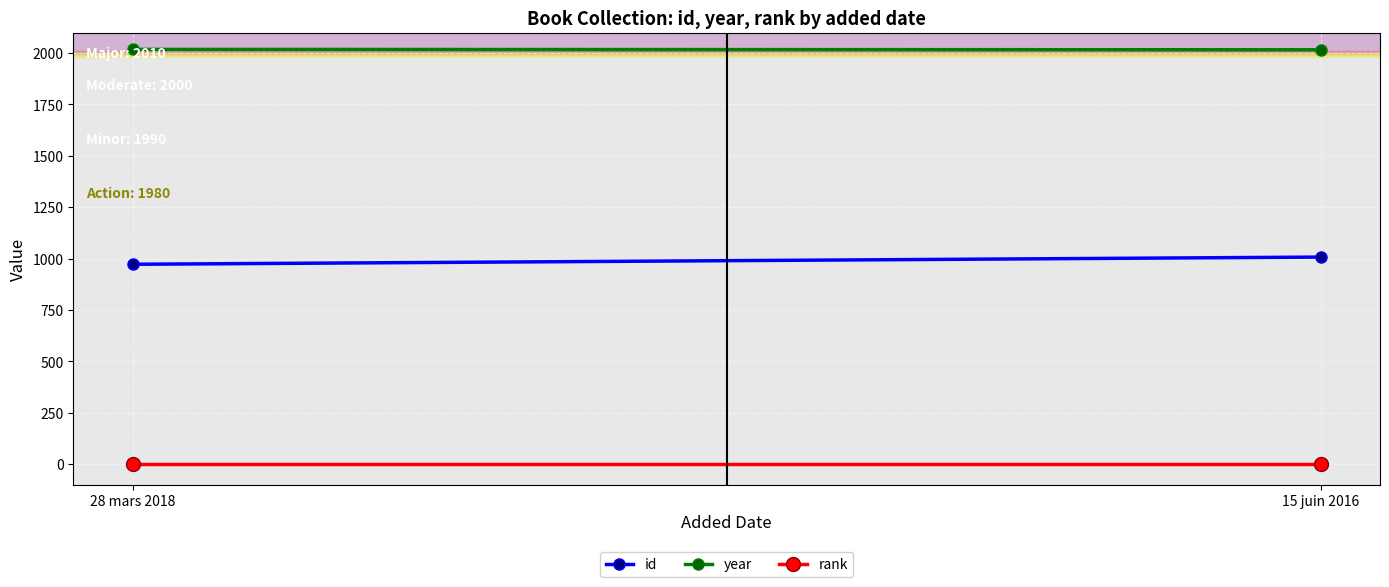

Between 28 mars 2018 and 15 juin 2016, which is larger?

15 juin 2016